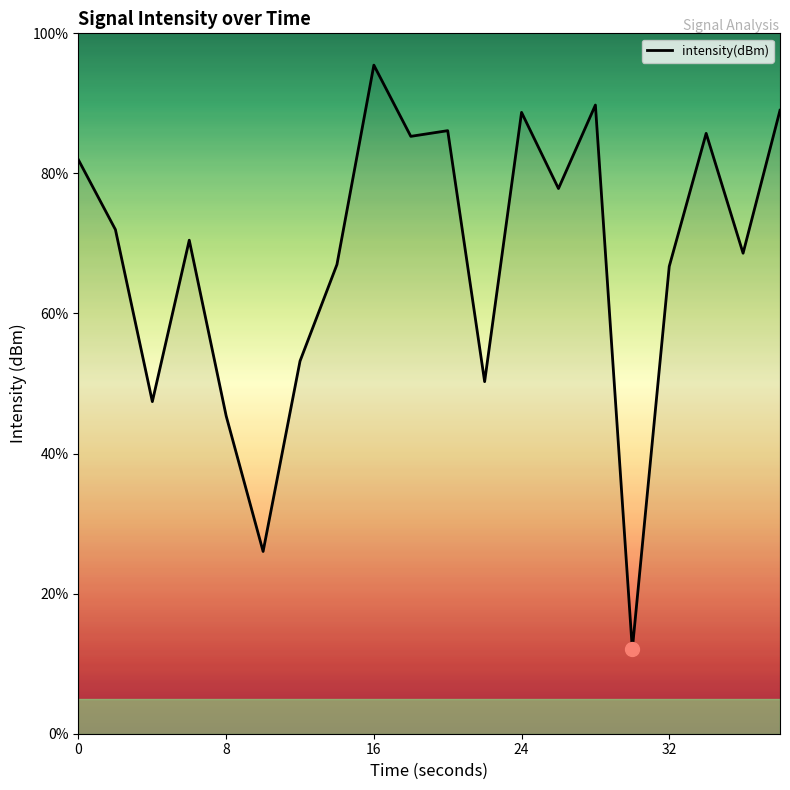

What is the minimum value shown in the chart?

12.0